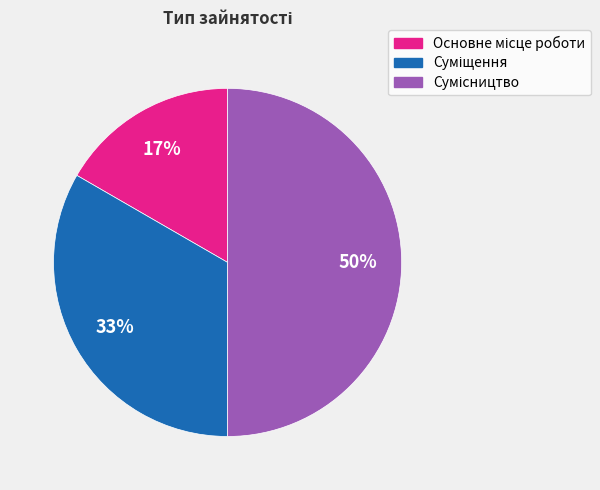

To the nearest percent, what is the average slice percentage?

33%